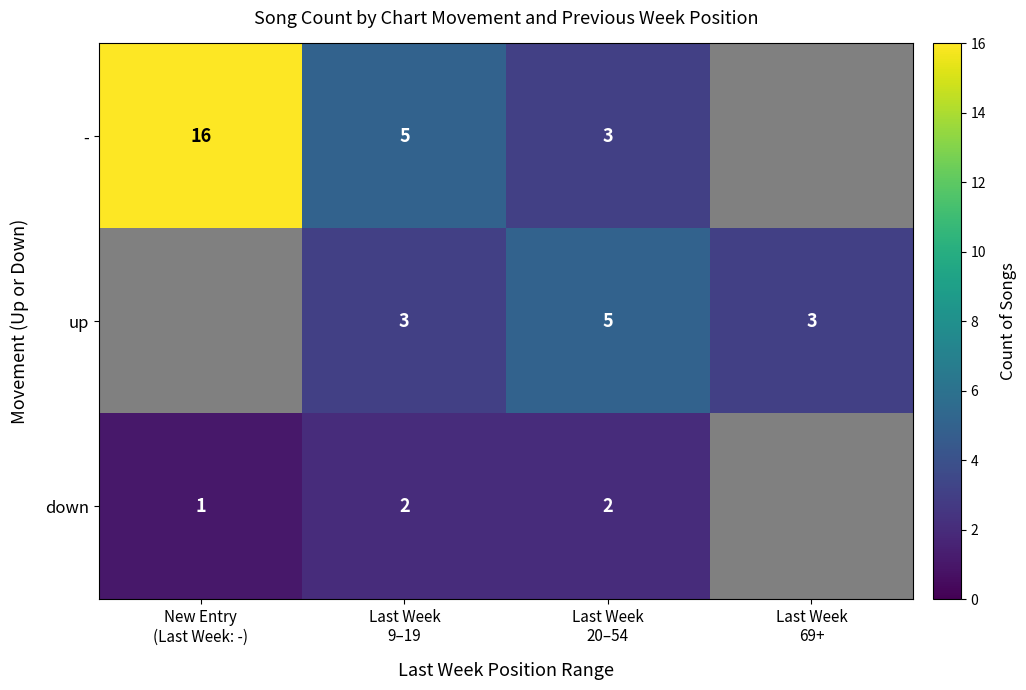

Rank the categories by up value from lowest to highest.

Last Week 69+, New Entry (Last Week: -), Last Week 9–19, Last Week 20–54